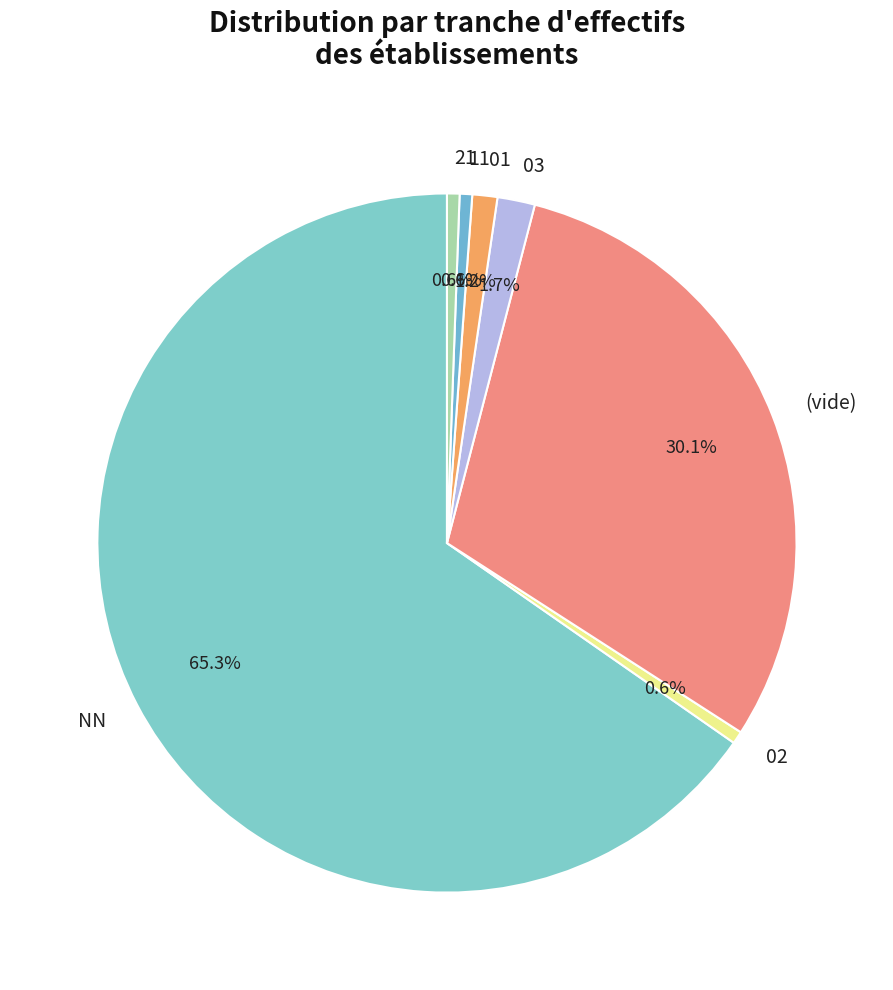

How much of the chart is everything except 02?

99.4%